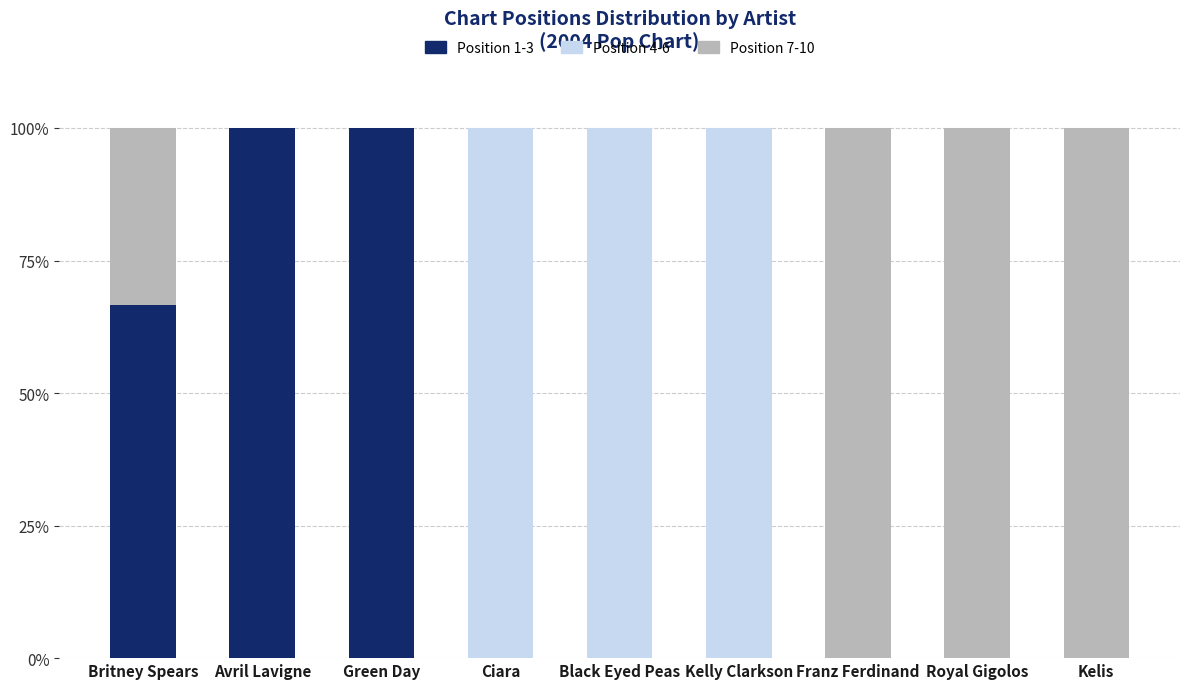

What is the total value across all series at Black Eyed Peas?

100.0